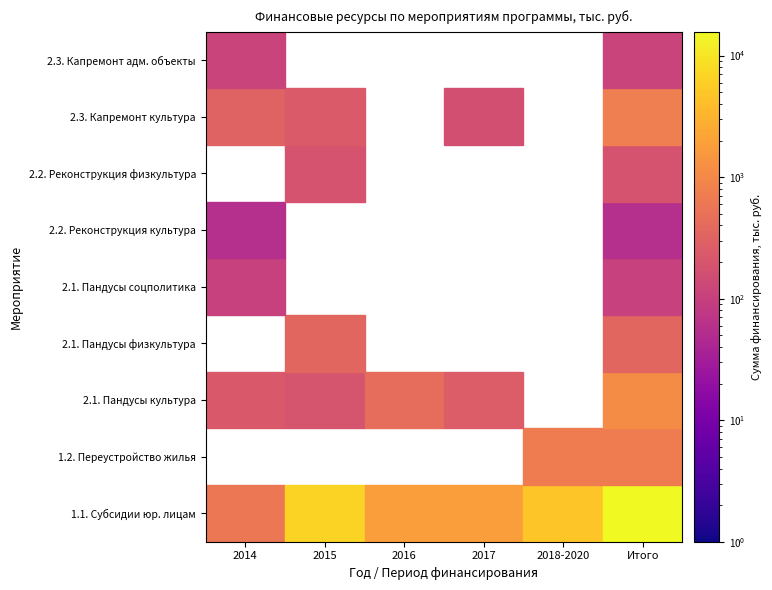

Reading left to right, transcribe all the data shown in this chart.

1.1. Субсидии юридическим лицам: 2014=600.0	2015=6800.0	2016=1796.0	2017=1796.0	2018-2020=4700.0	Итого=15692.0
1.2. Переустройство жилых помещений: 2014=0.0	2015=0.0	2016=0.0	2017=0.0	2018-2020=685.0	Итого=685.0
2.1. Пандусы отрасль культуры: 2014=222.0	2015=197.0	2016=427.0	2017=260.0	2018-2020=0.0	Итого=1106.0
2.1. Пандусы отрасль физкультуры: 2014=0.0	2015=356.6	2016=0.0	2017=0.0	2018-2020=0.0	Итого=356.6
2.1. Пандусы отрасль соцполитики: 2014=101.0	2015=0.0	2016=0.0	2017=0.0	2018-2020=0.0	Итого=101.0
2.2. Реконструкция входной группы культура: 2014=56.0	2015=0.0	2016=0.0	2017=0.0	2018-2020=0.0	Итого=56.0
2.2. Реконструкция входной группы физкультура: 2014=0.0	2015=184.2	2016=0.0	2017=0.0	2018-2020=0.0	Итого=184.2
2.3. Капремонт культура: 2014=314.0	2015=230.0	2016=0.0	2017=167.0	2018-2020=0.0	Итого=711.0
2.3. Капремонт административные объекты: 2014=112.0	2015=0.0	2016=0.0	2017=0.0	2018-2020=0.0	Итого=112.0